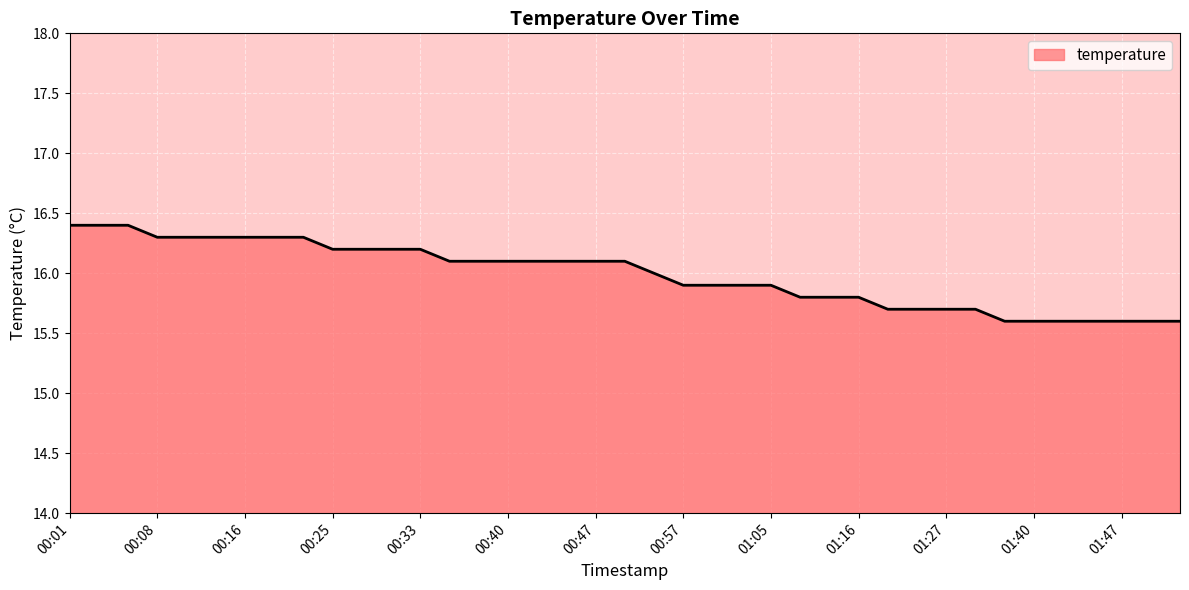

What is the difference between the second highest and second lowest values?

0.8